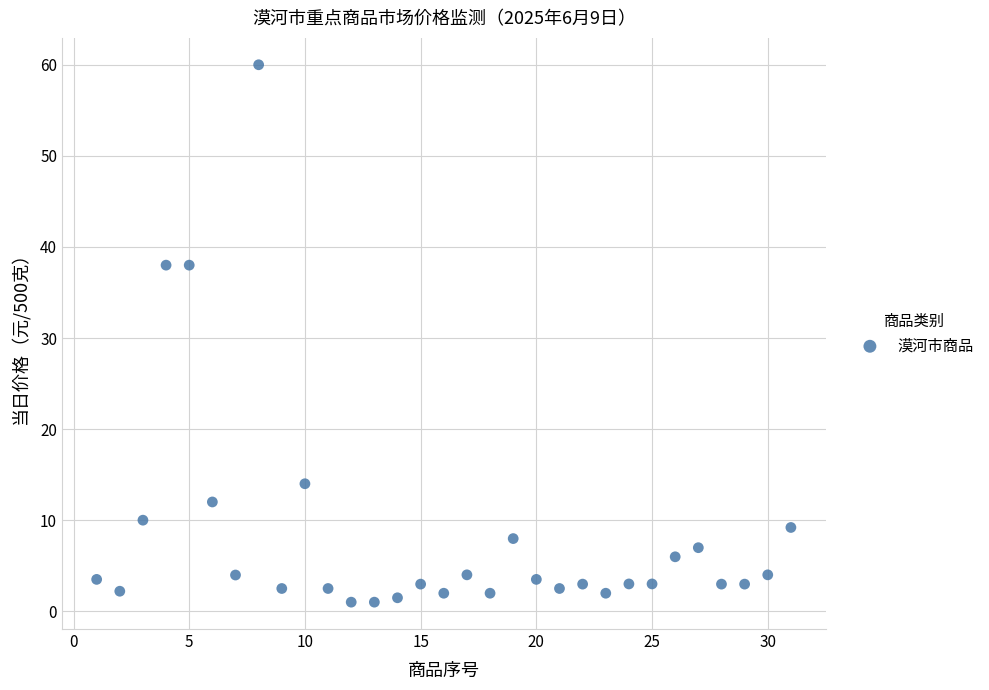

What is the range of Y values (max minus min)?

59.0